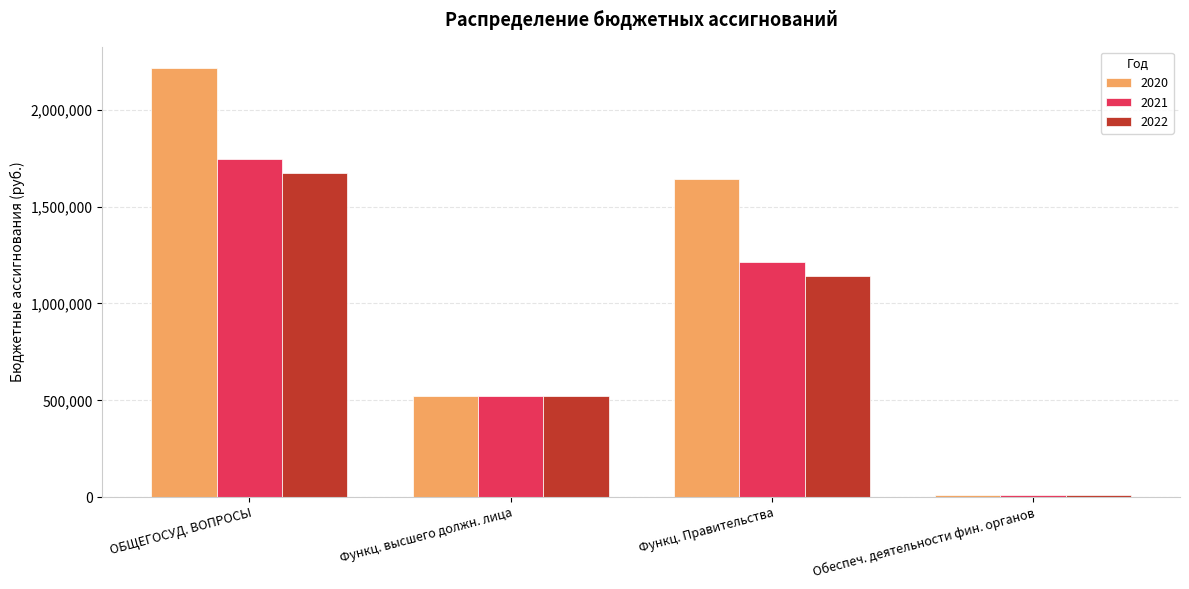

What is the sum of all 2022 values?

3347110.0